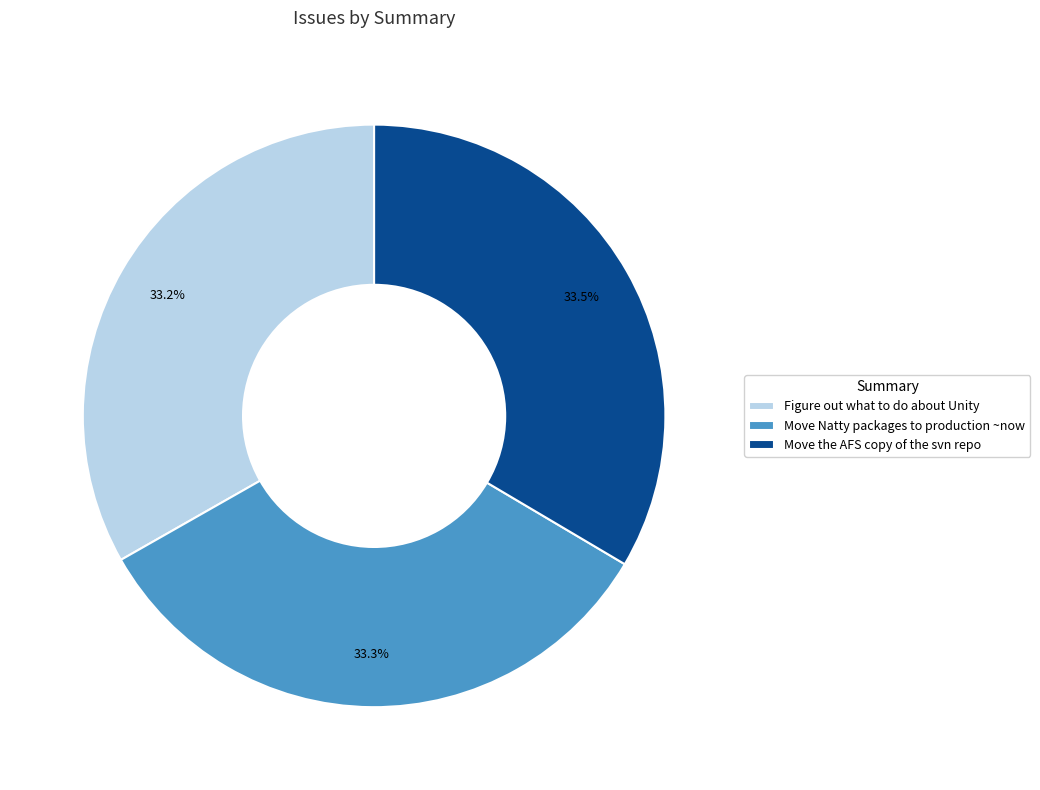

What percentage is the Figure out what to do about Unity slice, to the nearest percent?

33%